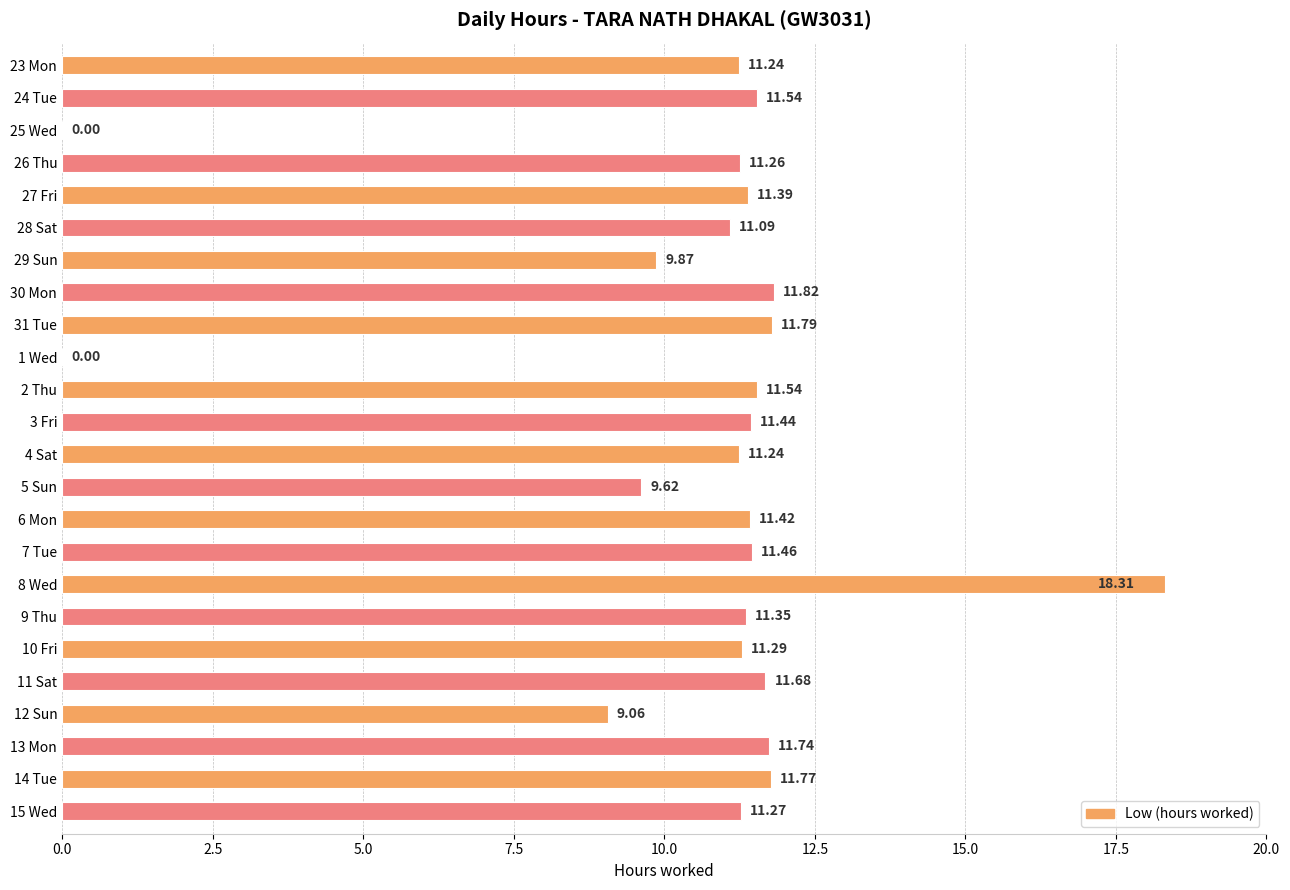

At which label is the value closest to 9?

12 Sun